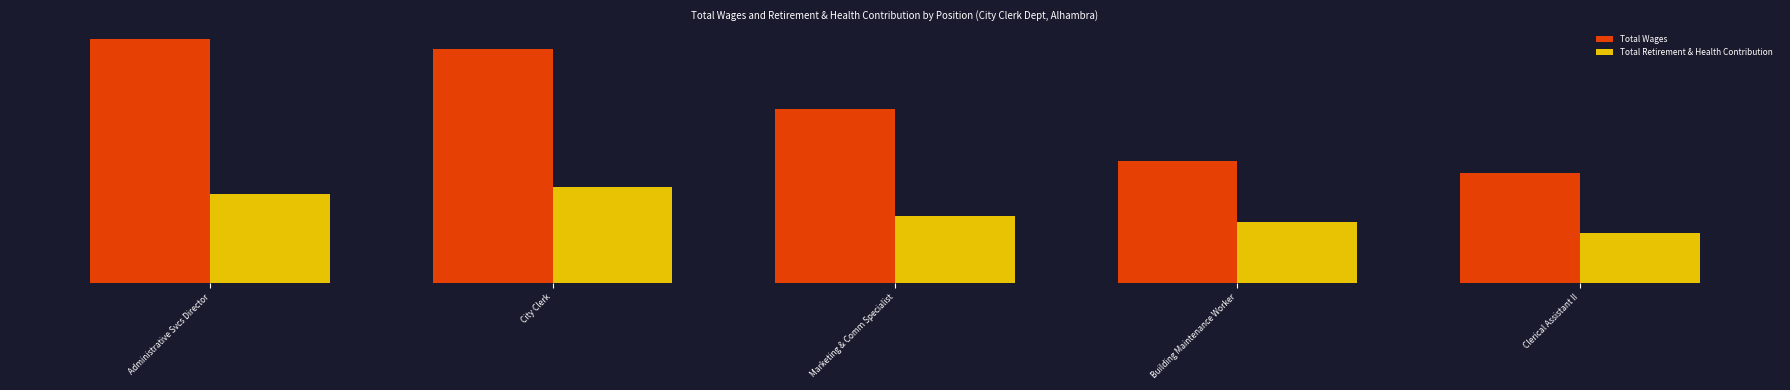

What are all the series names shown in the legend?

Total Wages, Total Retirement & Health Contribution